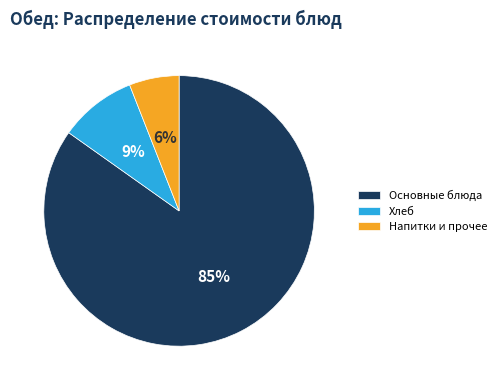

Is there any slice that represents more than half of the pie?

Yes